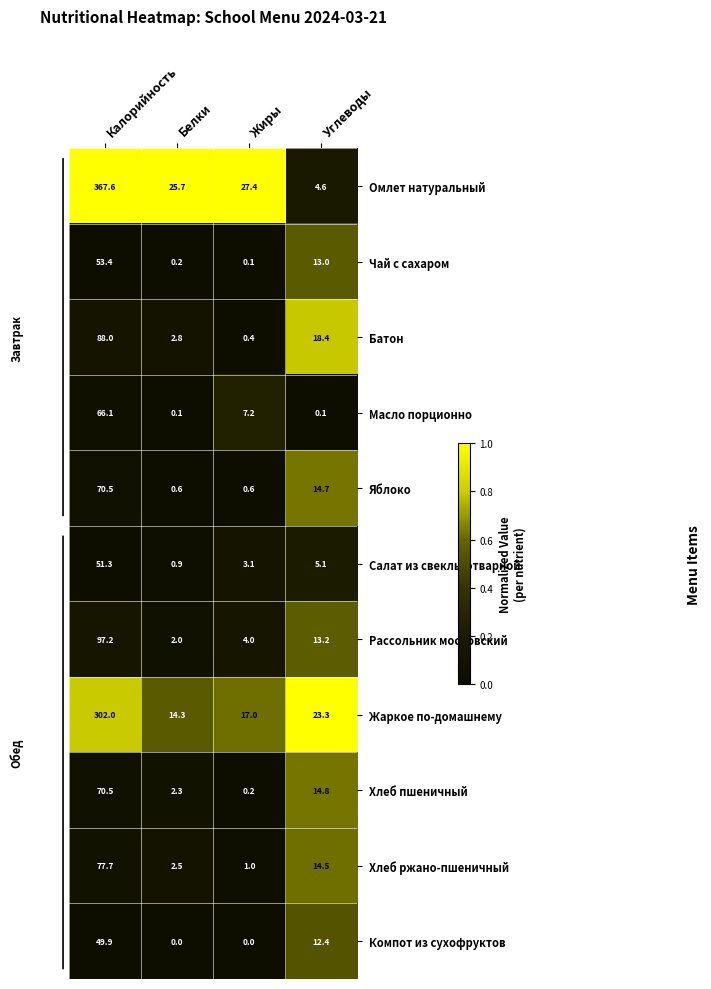

Which series has the largest range (max minus min)?

Омлет натуральный